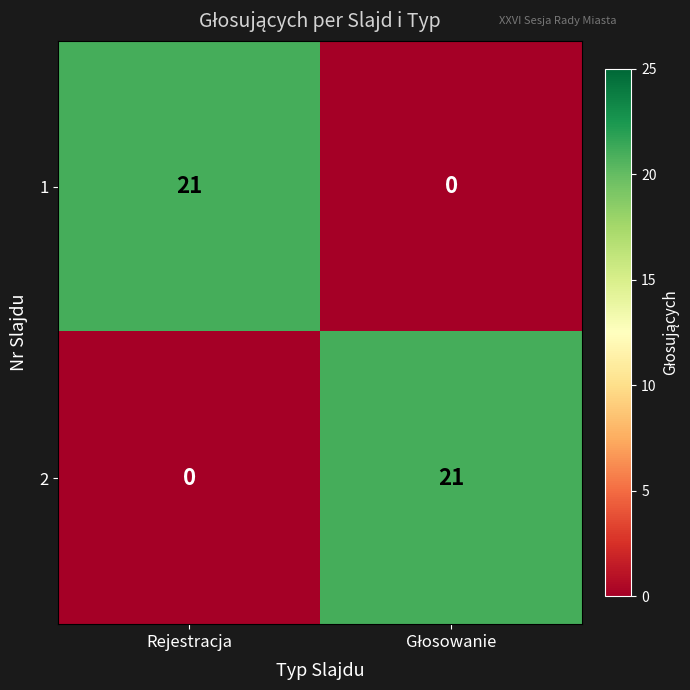

What is the sum of all 2 values?

21